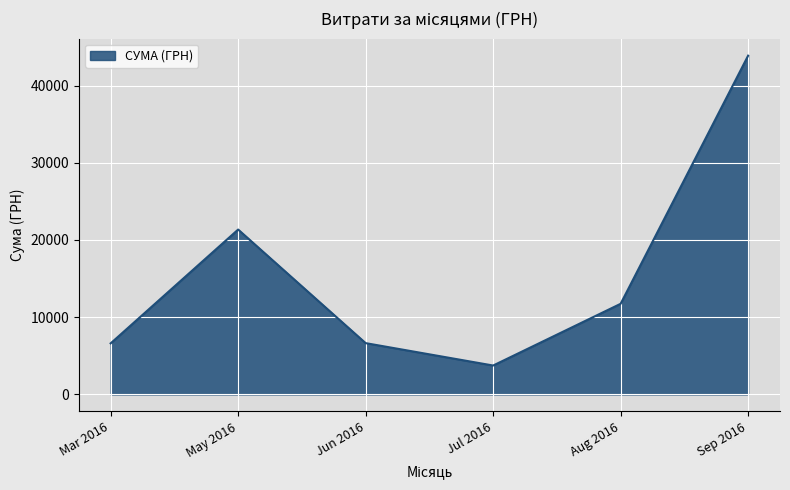

What value does the data have at Aug 2016?

11735.0